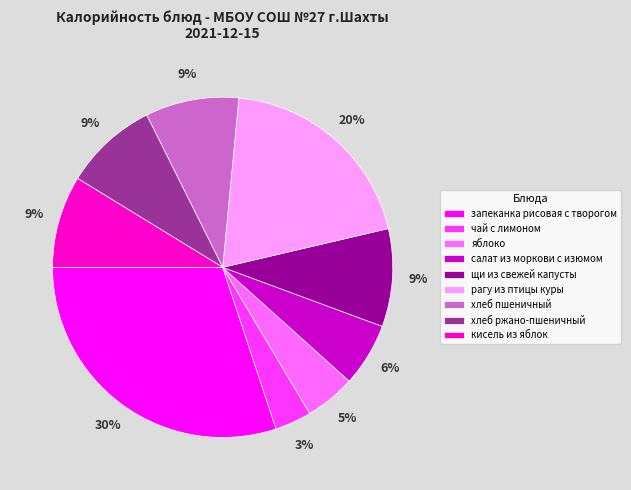

Between хлеб ржано-пшеничный and салат из моркови с изюмом, which is larger?

хлеб ржано-пшеничный